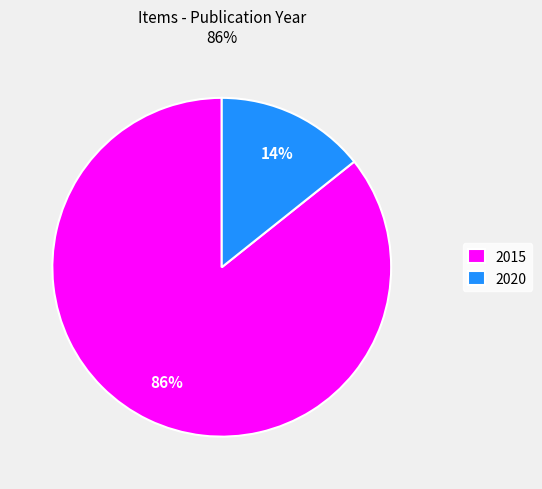

Is it true that 2015 is 74% of the pie?

False